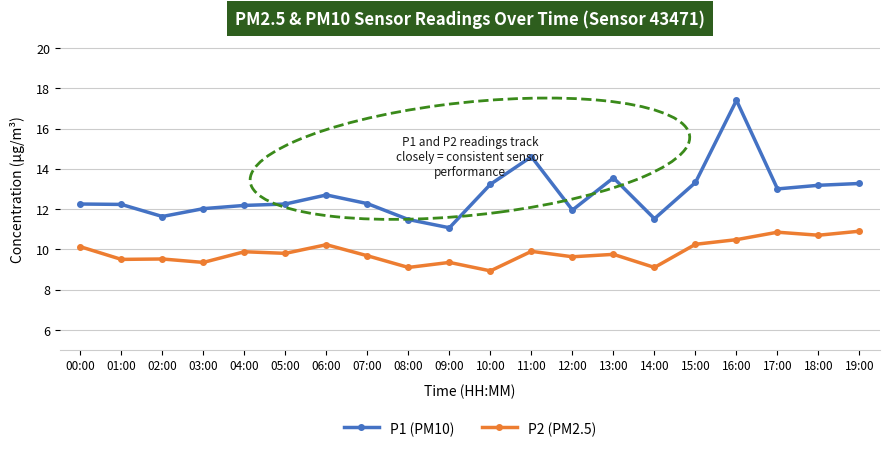

What is the average value of the P2 (PM2.5) series?

9.9